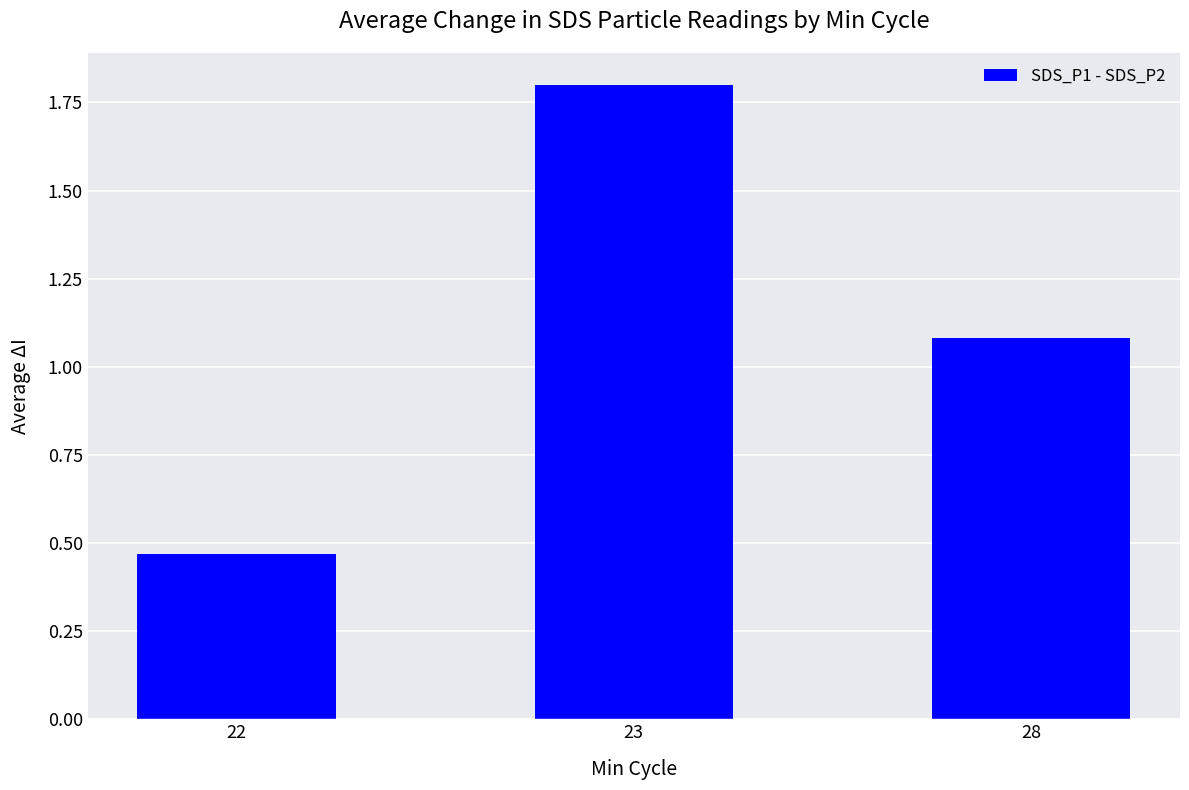

Which has a higher value, 22 or 23?

23